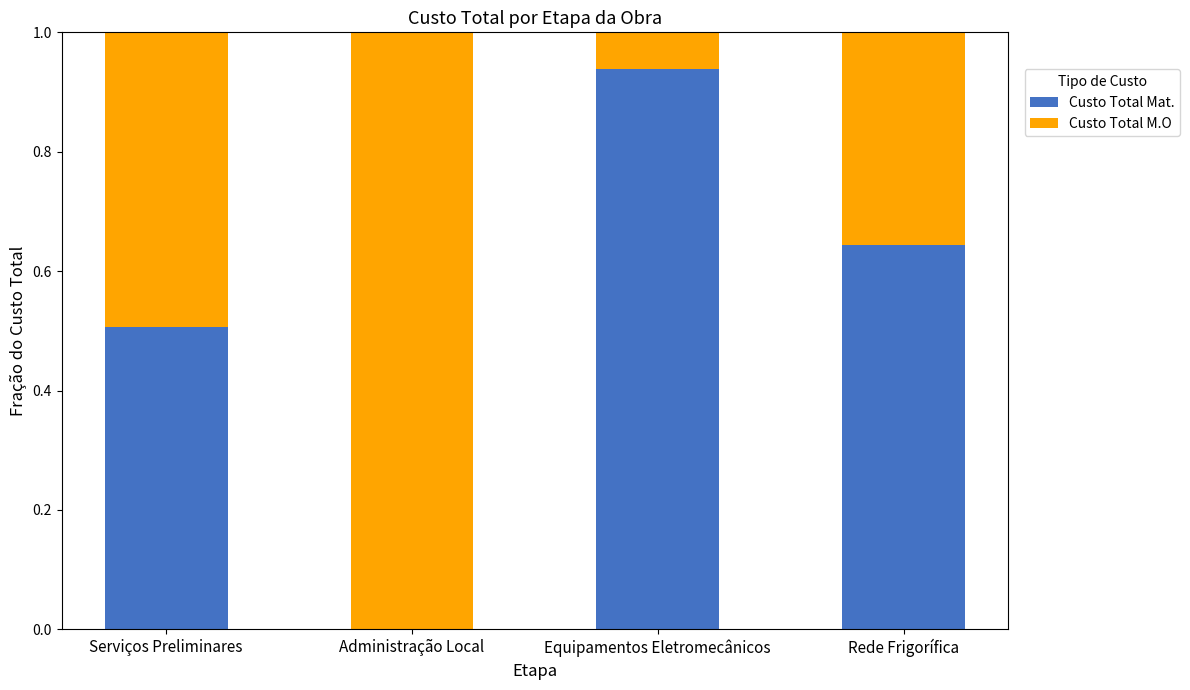

True or false: Custo Total Mat. has a value of 1.0 at Rede Frigorífica.

False